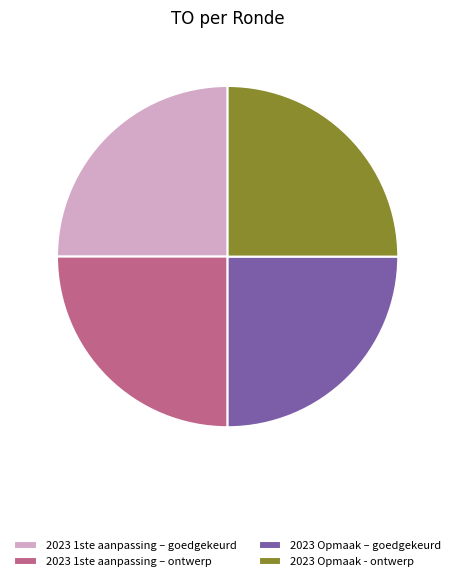

The 2023 1ste aanpassing – goedgekeurd slice represents 25% of the pie. True or false?

True